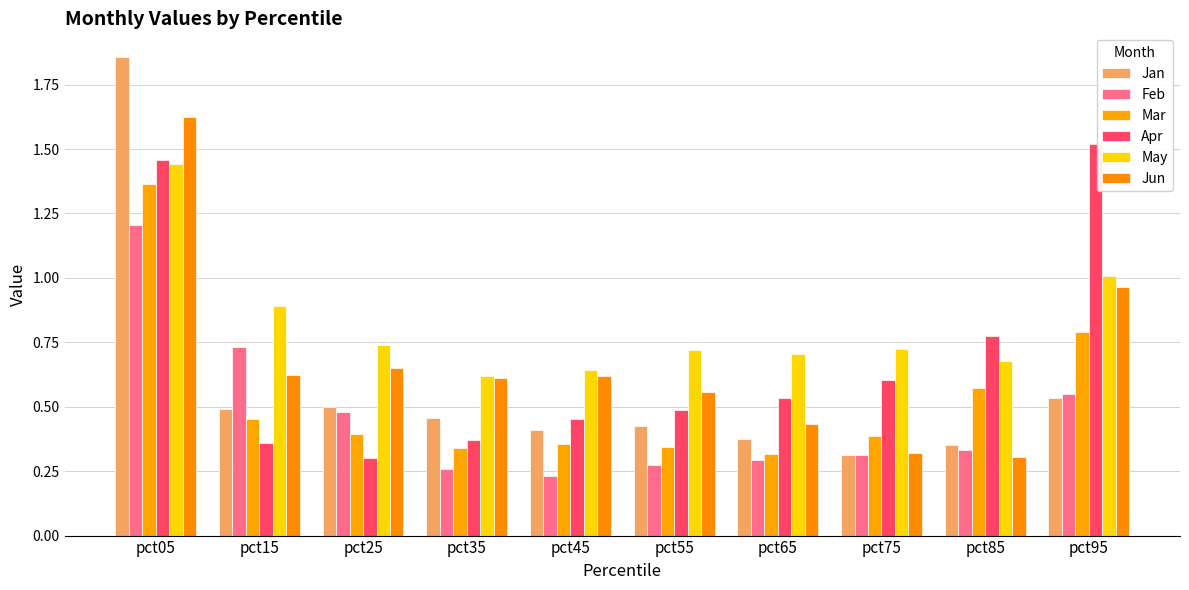

What is the total value across all series at pct85?

3.0